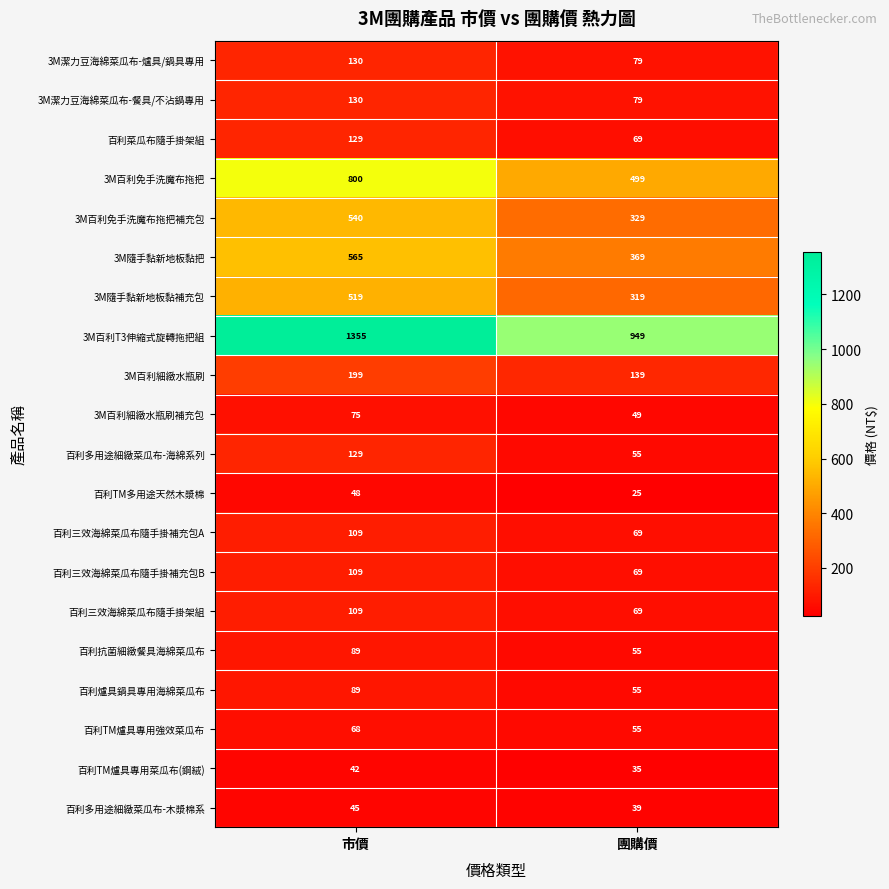

Which series has the largest total across all categories?

3M百利T3伸縮式旋轉拖把組